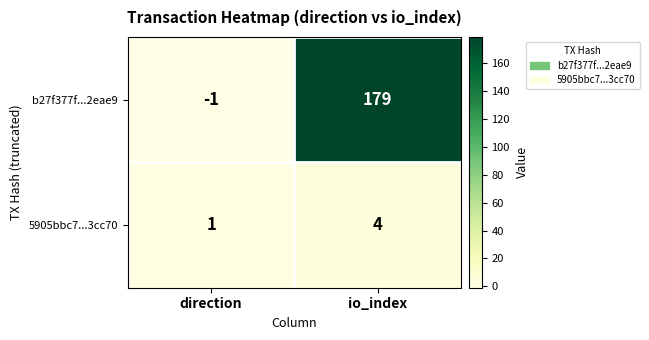

The value of 5905bbc7...3cc70 at direction is 1. True or false?

True